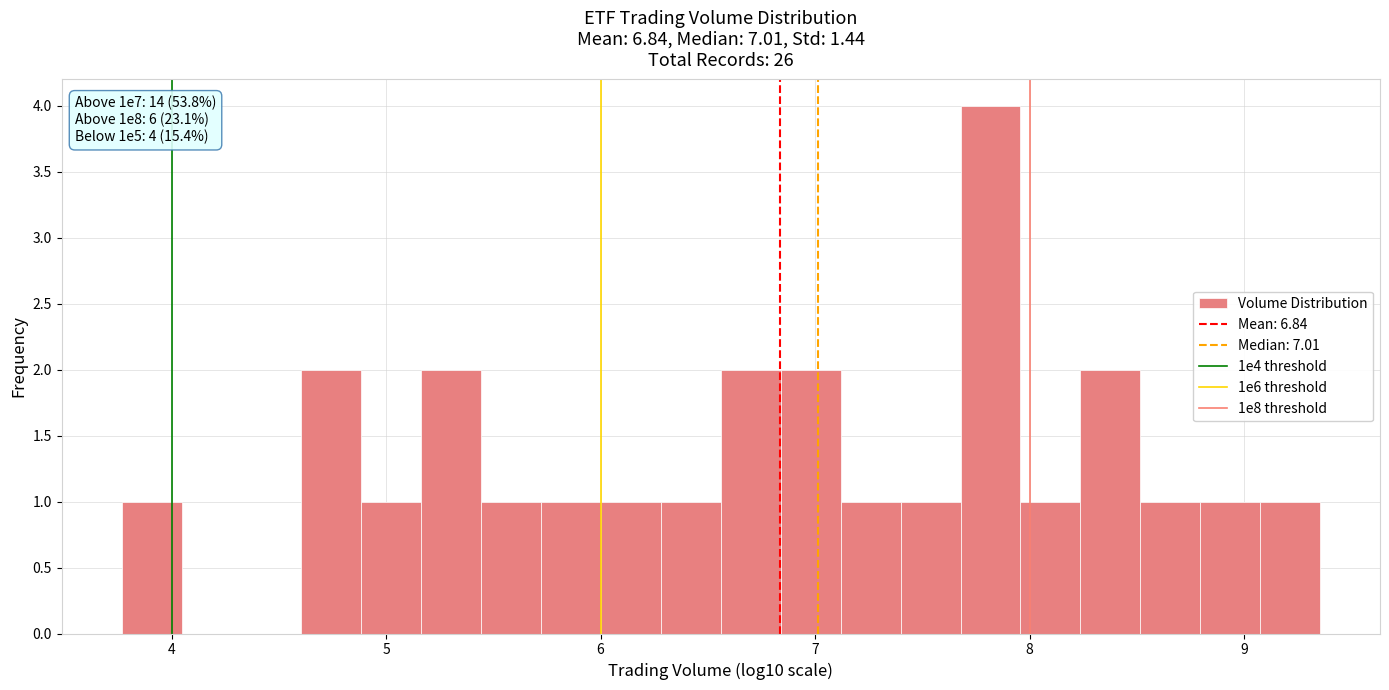

Read against the x-axis, roughly where is the centre of the tallest bar?

7.8